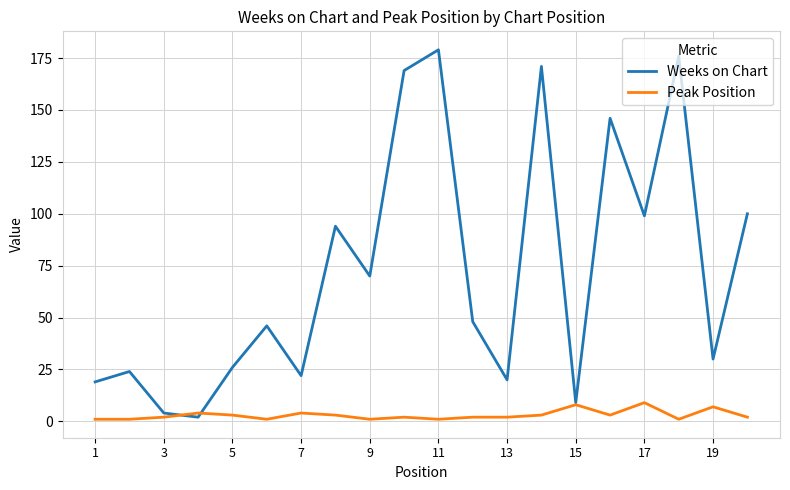

What is the maximum value for Weeks on Chart?

179